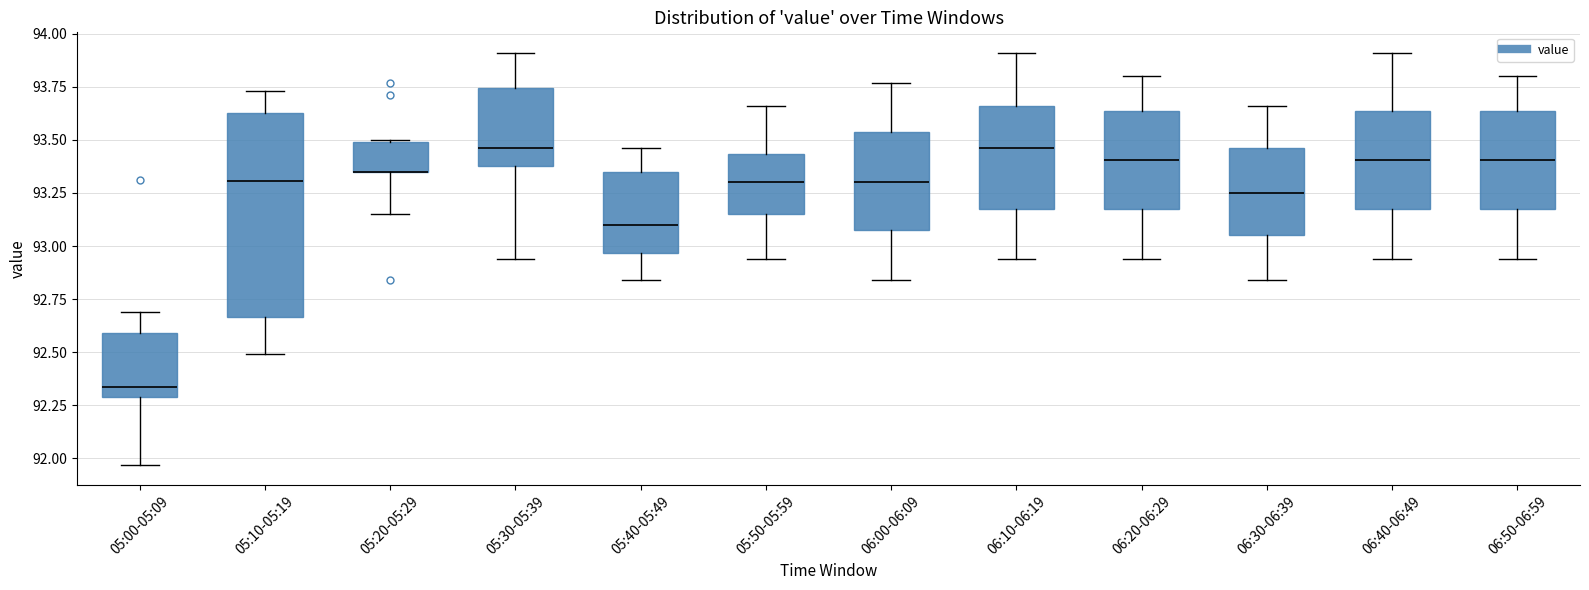

Reading left to right, transcribe this box plot: for each box, give where its median line is, the range the box spans, and where its two whiskers end, as read against the y-axis. The values are not printed on the chart, so give them approximately, as read against the axis.

05:00-05:09: median 92.35, box 92.30 to 92.60, whiskers 91.95 to 92.70
05:10-05:19: median 93.30, box 92.65 to 93.65, whiskers 92.50 to 93.75
05:20-05:29: median 93.35 (drawn on the box's lower edge), box 93.35 to 93.50, whiskers 93.15 to 93.50
05:30-05:39: median 93.45, box 93.40 to 93.75, whiskers 92.95 to 93.90
05:40-05:49: median 93.10, box 92.95 to 93.35, whiskers 92.85 to 93.45
05:50-05:59: median 93.30, box 93.15 to 93.45, whiskers 92.95 to 93.65
06:00-06:09: median 93.30, box 93.10 to 93.55, whiskers 92.85 to 93.75
06:10-06:19: median 93.45, box 93.20 to 93.65, whiskers 92.95 to 93.90
06:20-06:29: median 93.40, box 93.20 to 93.65, whiskers 92.95 to 93.80
06:30-06:39: median 93.25, box 93.05 to 93.45, whiskers 92.85 to 93.65
06:40-06:49: median 93.40, box 93.20 to 93.65, whiskers 92.95 to 93.90
06:50-06:59: median 93.40, box 93.20 to 93.65, whiskers 92.95 to 93.80